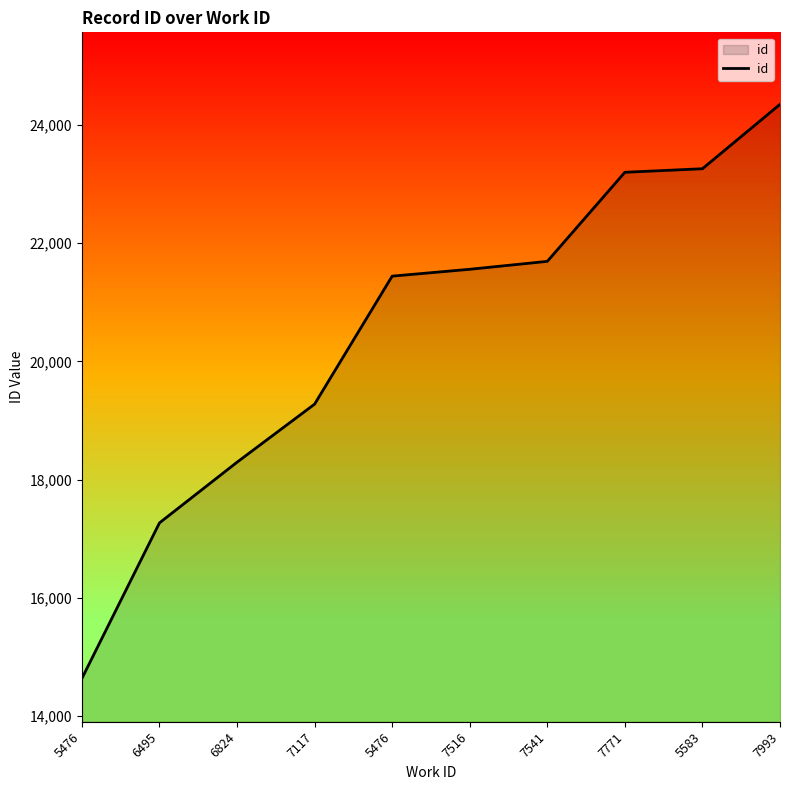

Rank the categories by value from highest to lowest.

7993, 5583, 7771, 7541, 7516, 5476, 7117, 6824, 6495, 5476